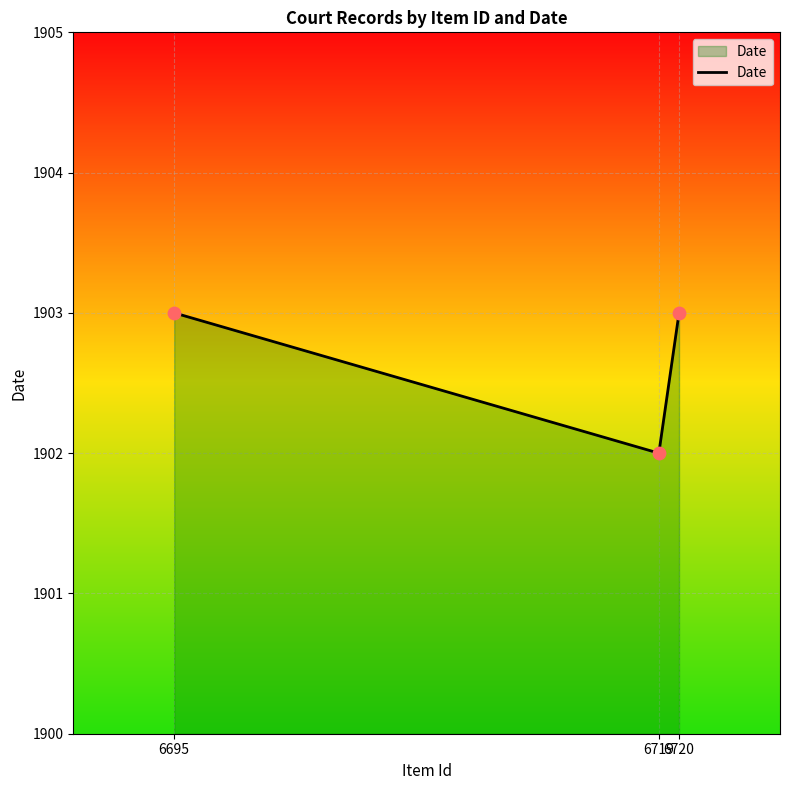

Which has a higher value, 6719 or 6695?

6695